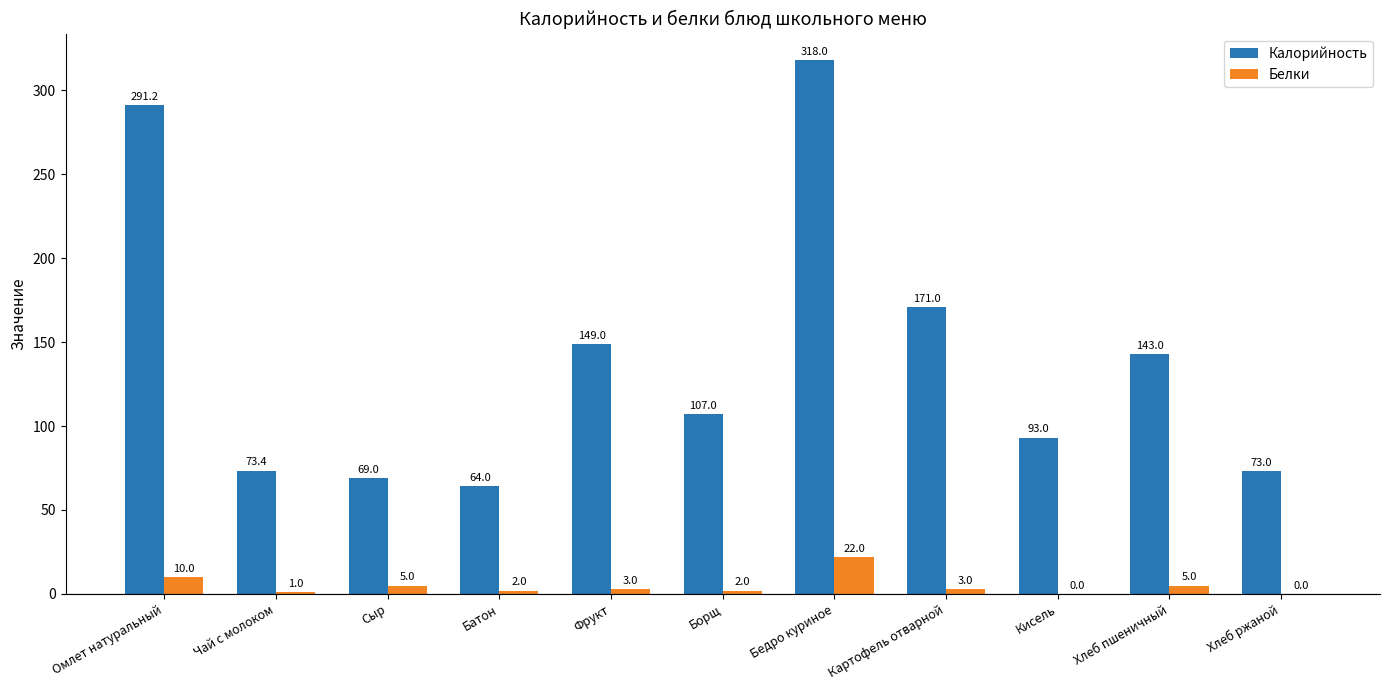

What is the sum of all Белки values?

53.0